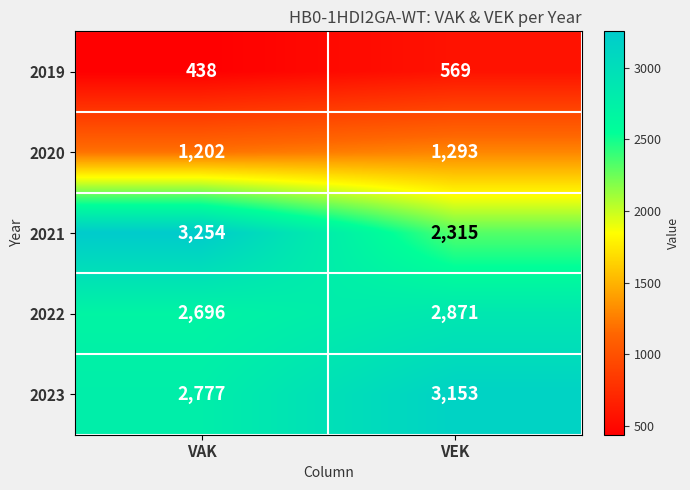

What is the average value of the 2022 series?

2784